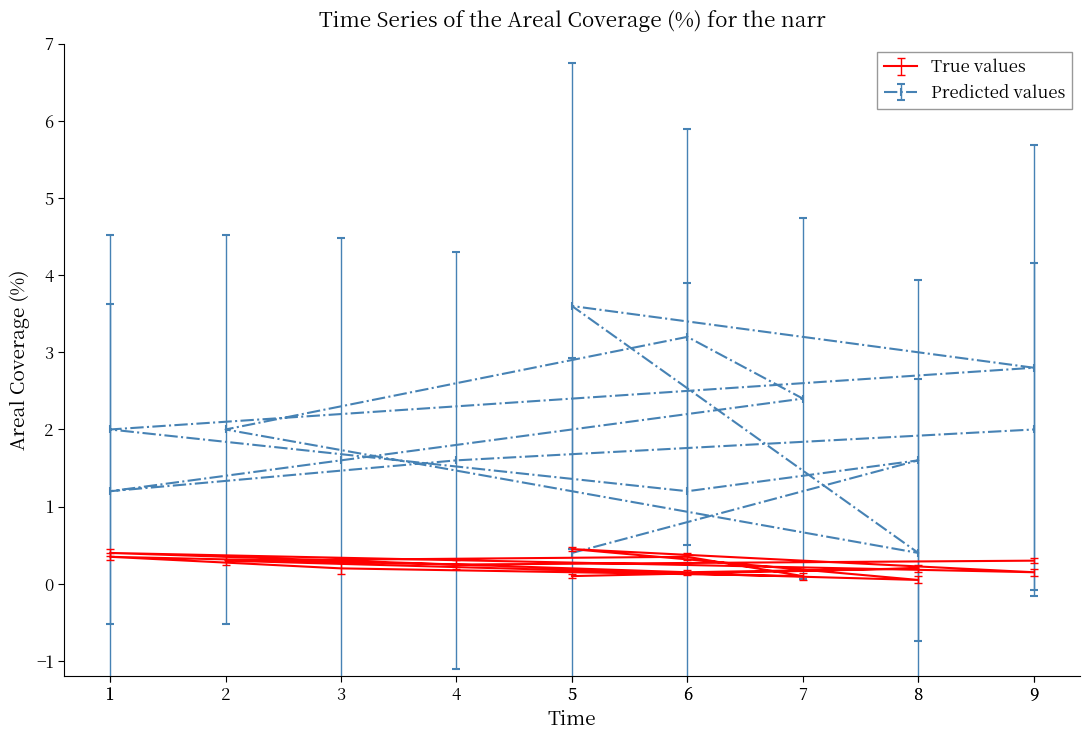

What are all the series names shown in the legend?

True values, Predicted values